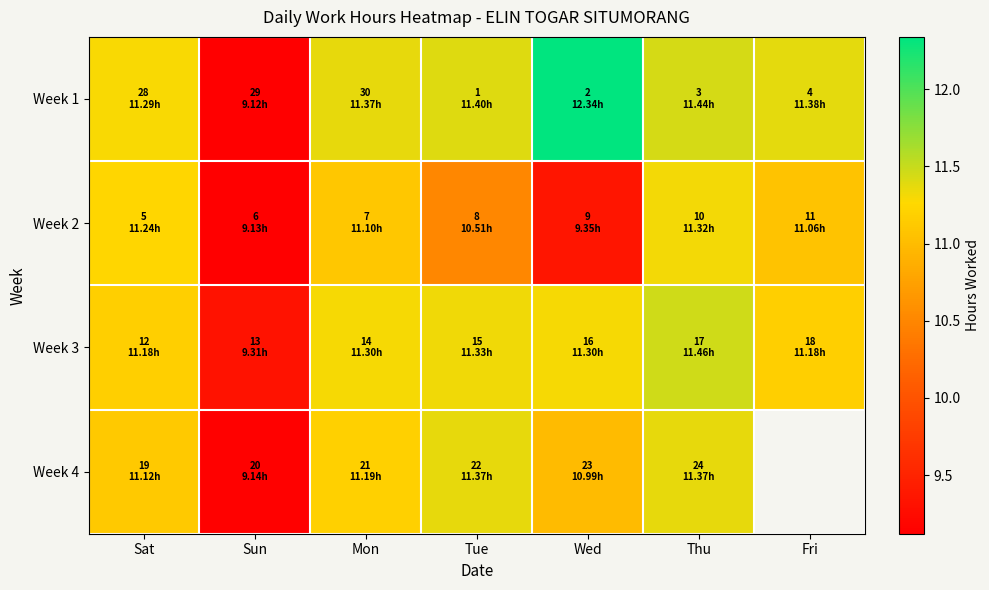

Between Thu and Tue, which is larger?

Thu